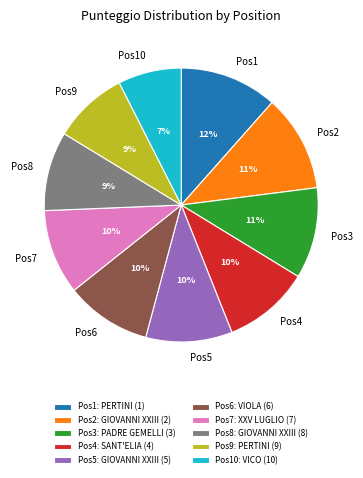

Which has a higher value, Pos5: GIOVANNI XXIII (5) or Pos9: PERTINI (9)?

Pos5: GIOVANNI XXIII (5)